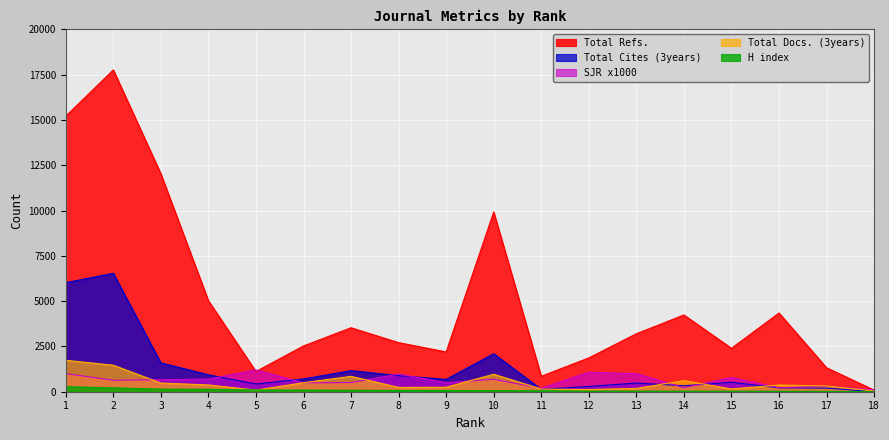

What is the approximate value of Total Cites (3years) at 3?

1594